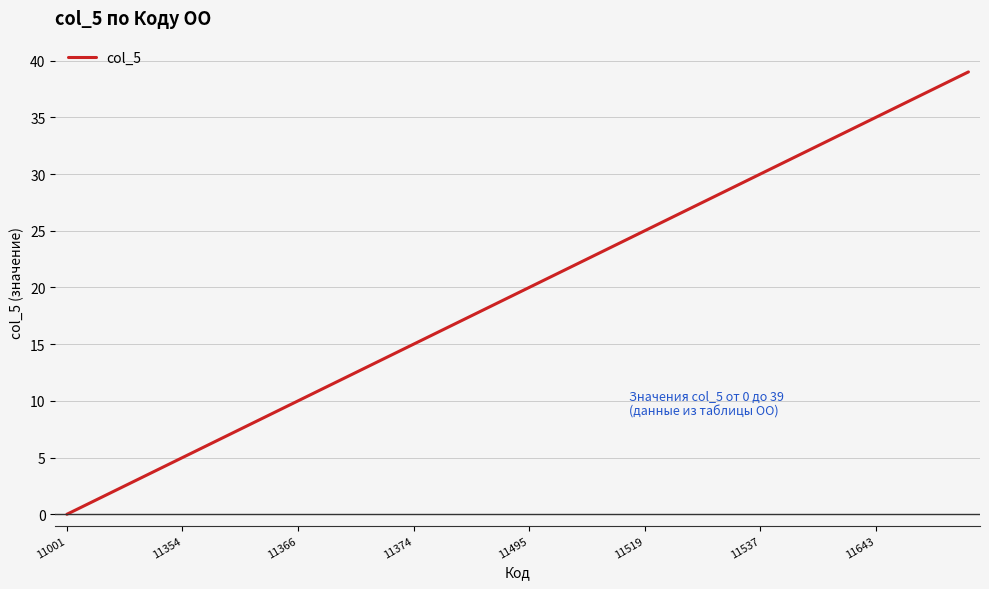

What is the difference between the maximum and minimum values?

39